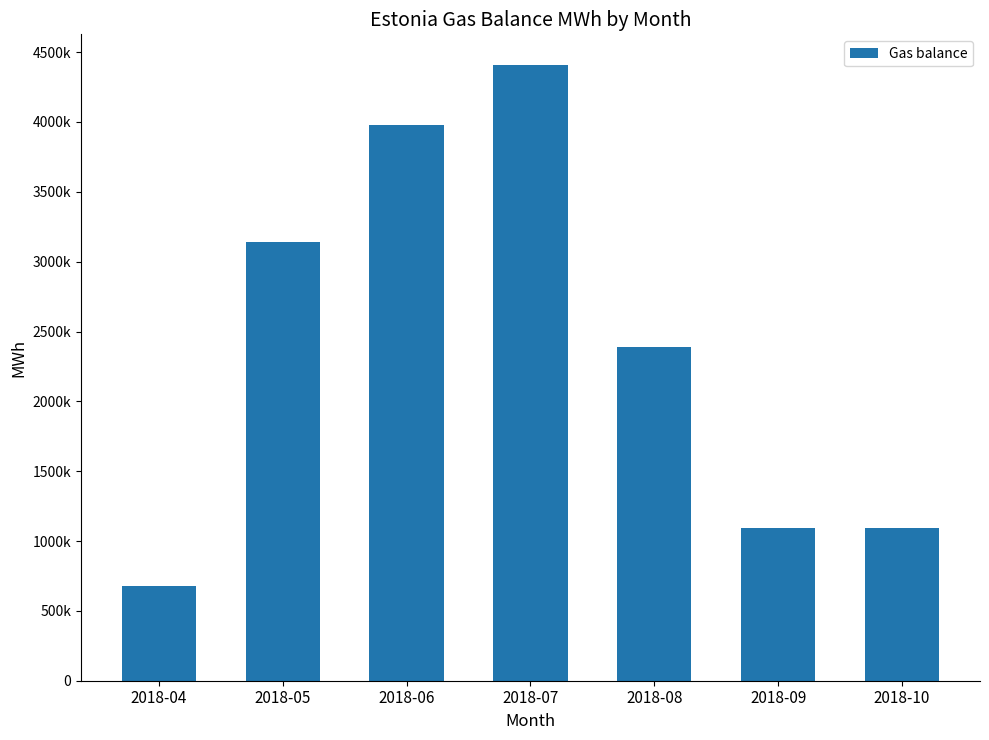

What is the smallest value displayed?

677050.3